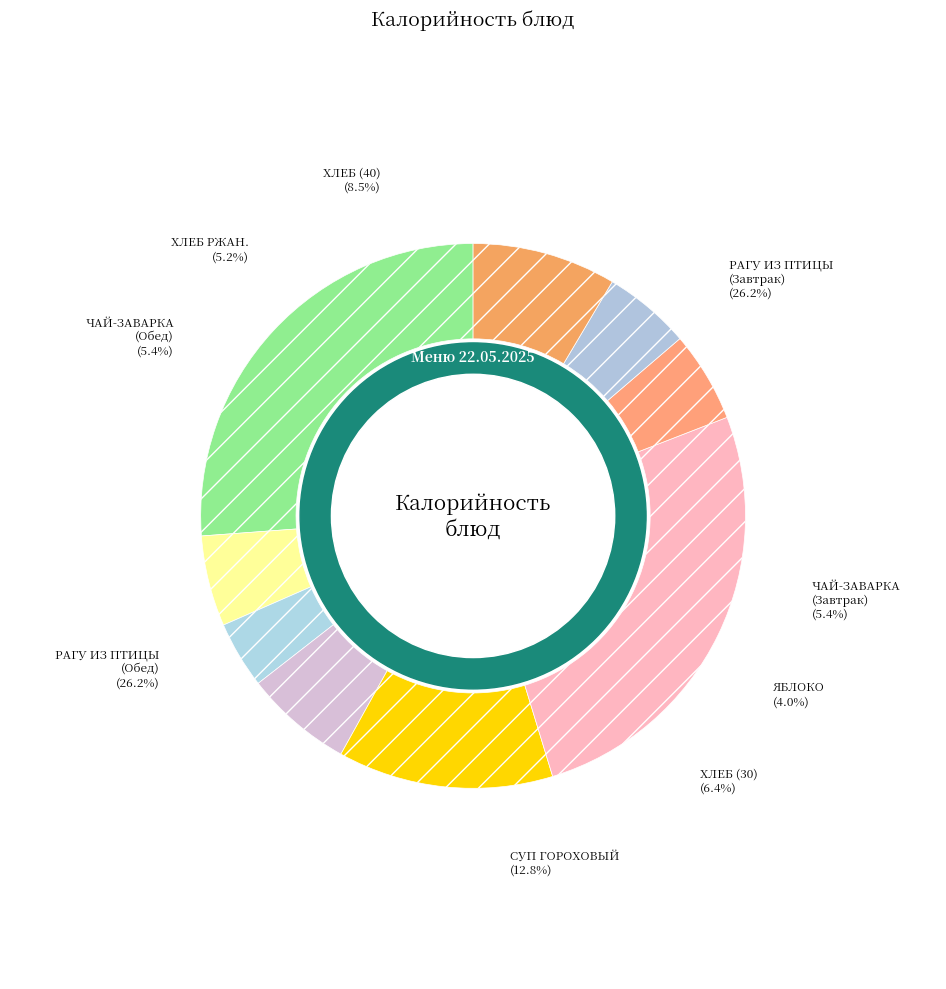

Is ЯБЛОКО the majority of the pie?

No